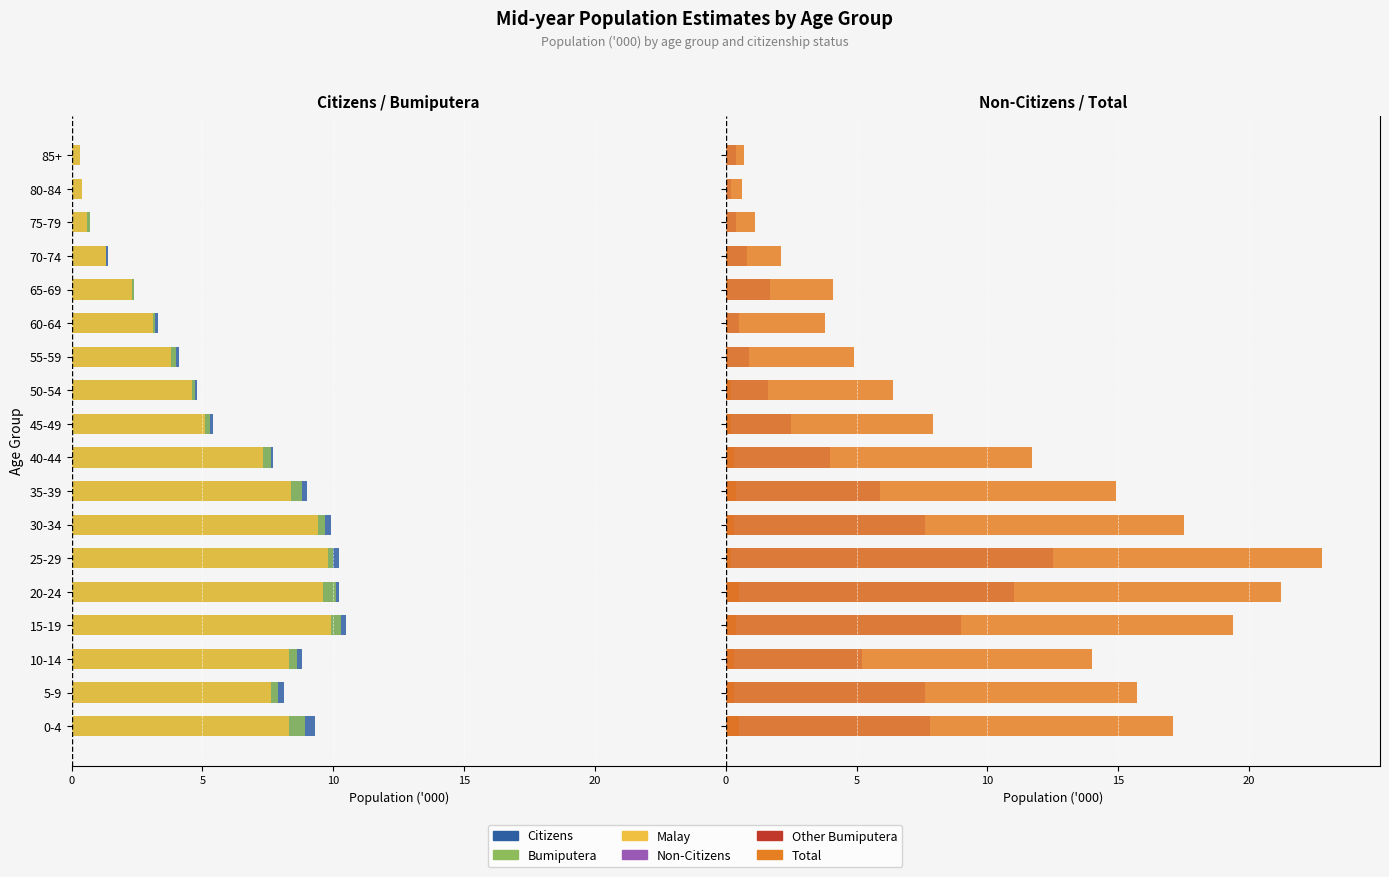

Which series has the largest total across all categories?

Total